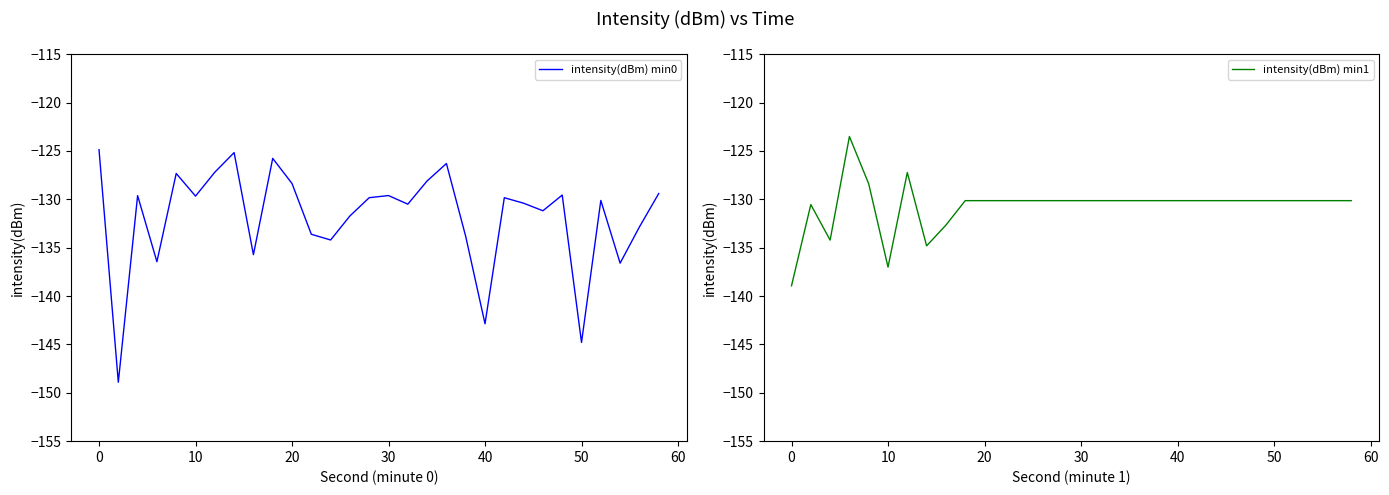

The intensity(dBm) min0 series shows -144.8 at 50. True or false?

True